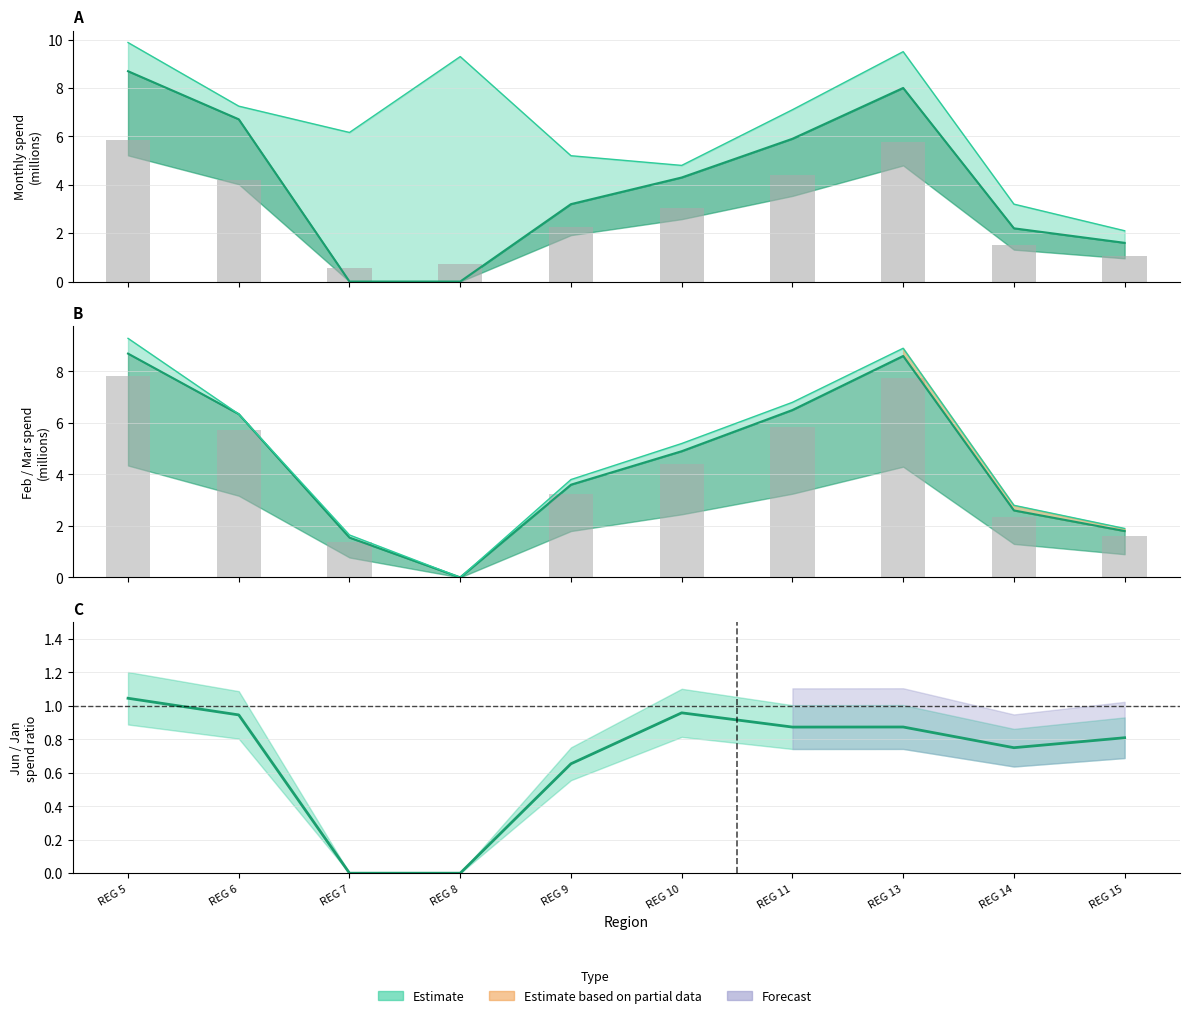

What is the sum of the MARZO values at REG 10 and REG 8?

4.4